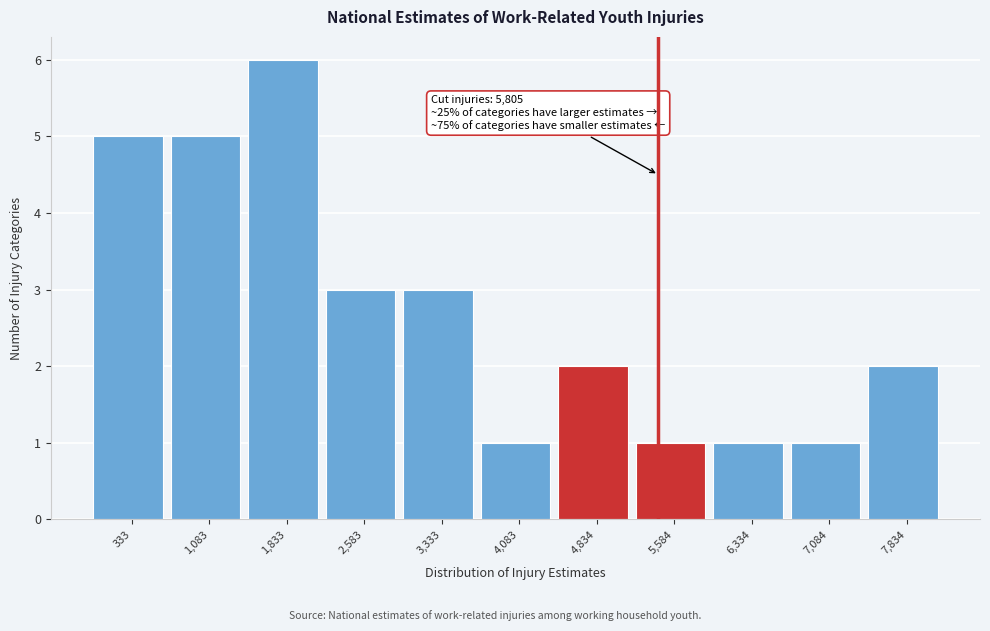

Reading right to left, list all the values displayed in this chart.

2	1	1	1	2	1	3	3	6	5	5